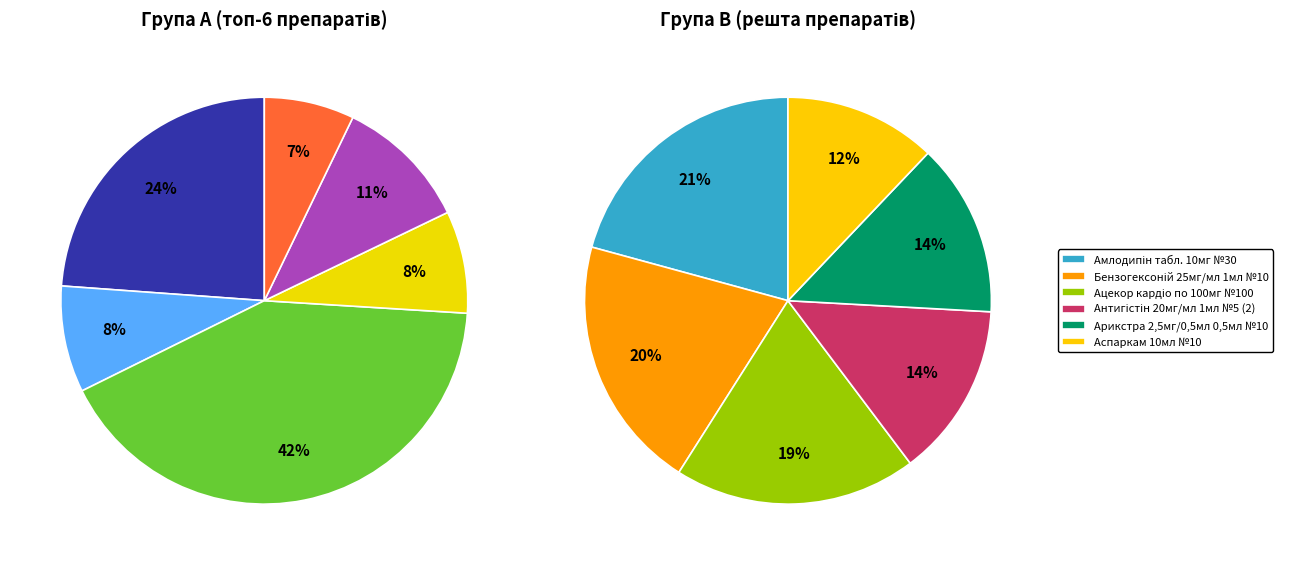

Count the number of slices in the pie.

12